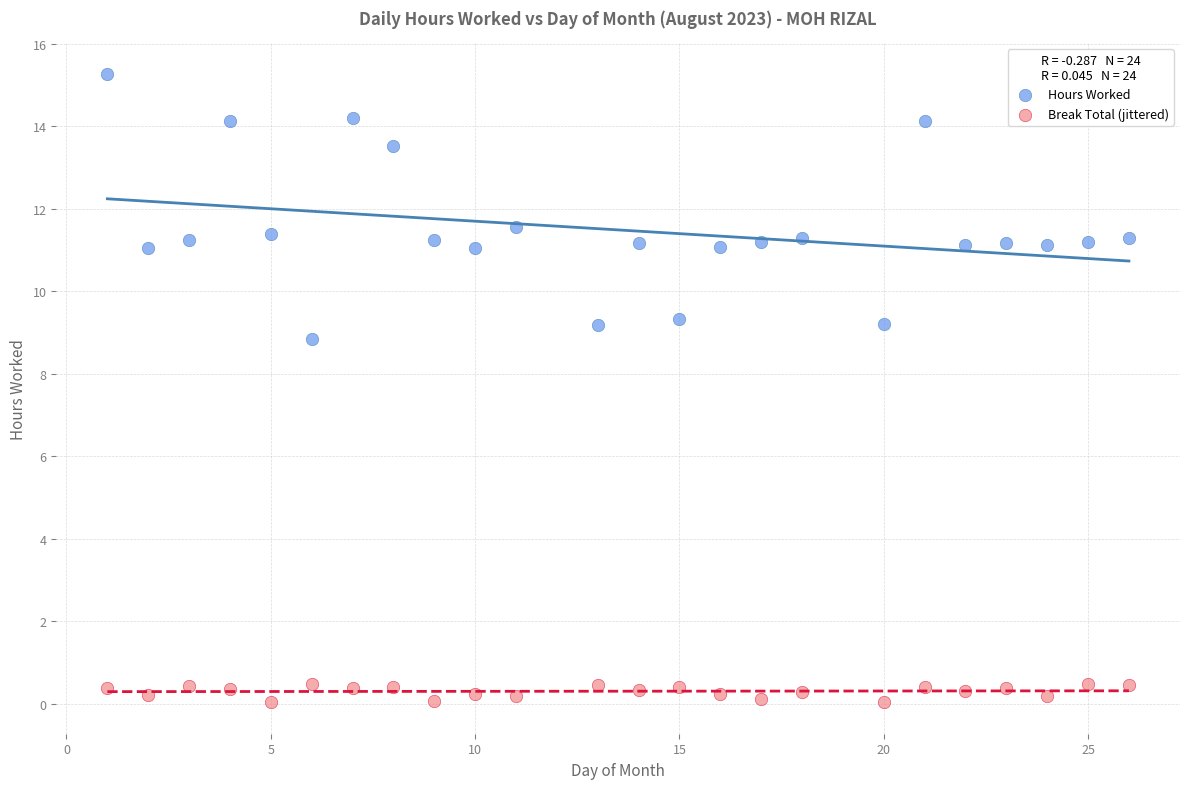

What are all the series names shown in the legend?

Hours Worked, Break Total (jittered)